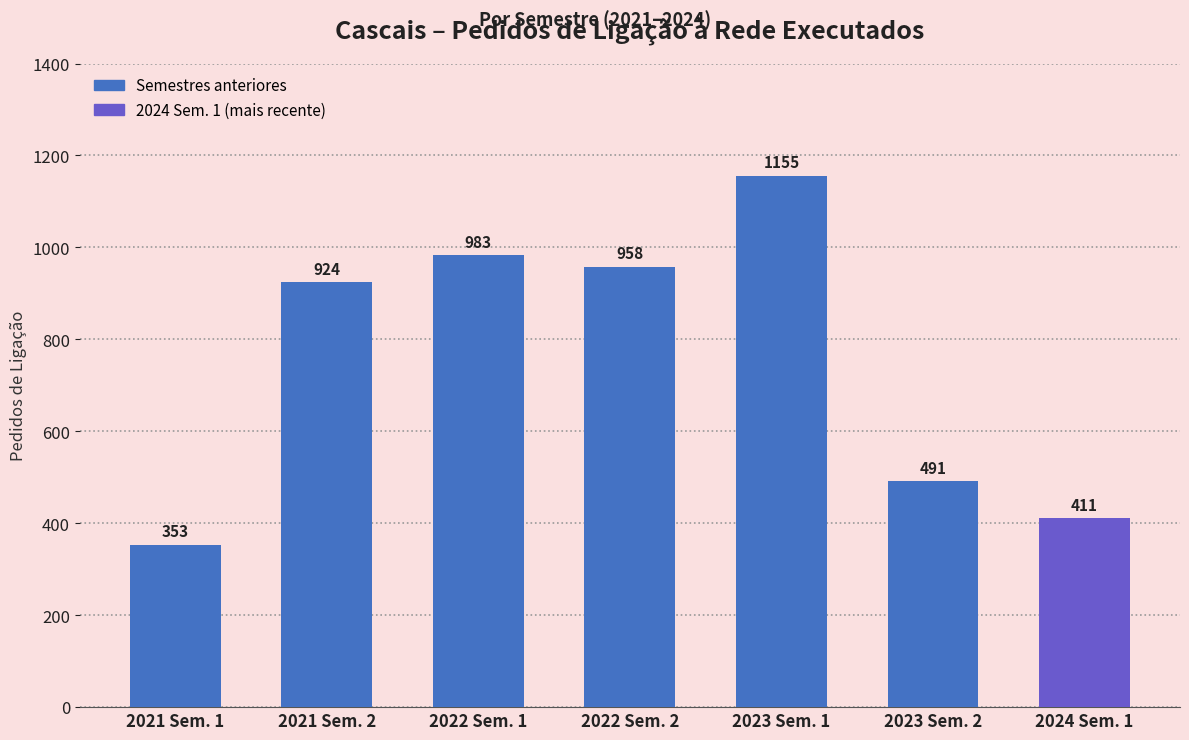

Rank the categories by value from lowest to highest.

2021 Sem. 1, 2024 Sem. 1, 2023 Sem. 2, 2021 Sem. 2, 2022 Sem. 2, 2022 Sem. 1, 2023 Sem. 1